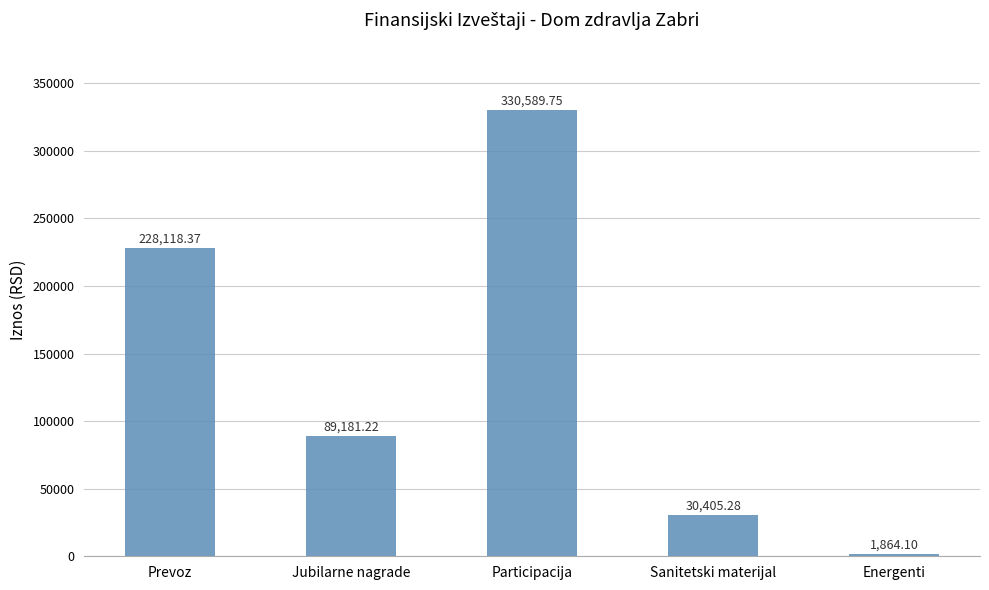

Which label corresponds to the smallest value in the chart?

Energenti